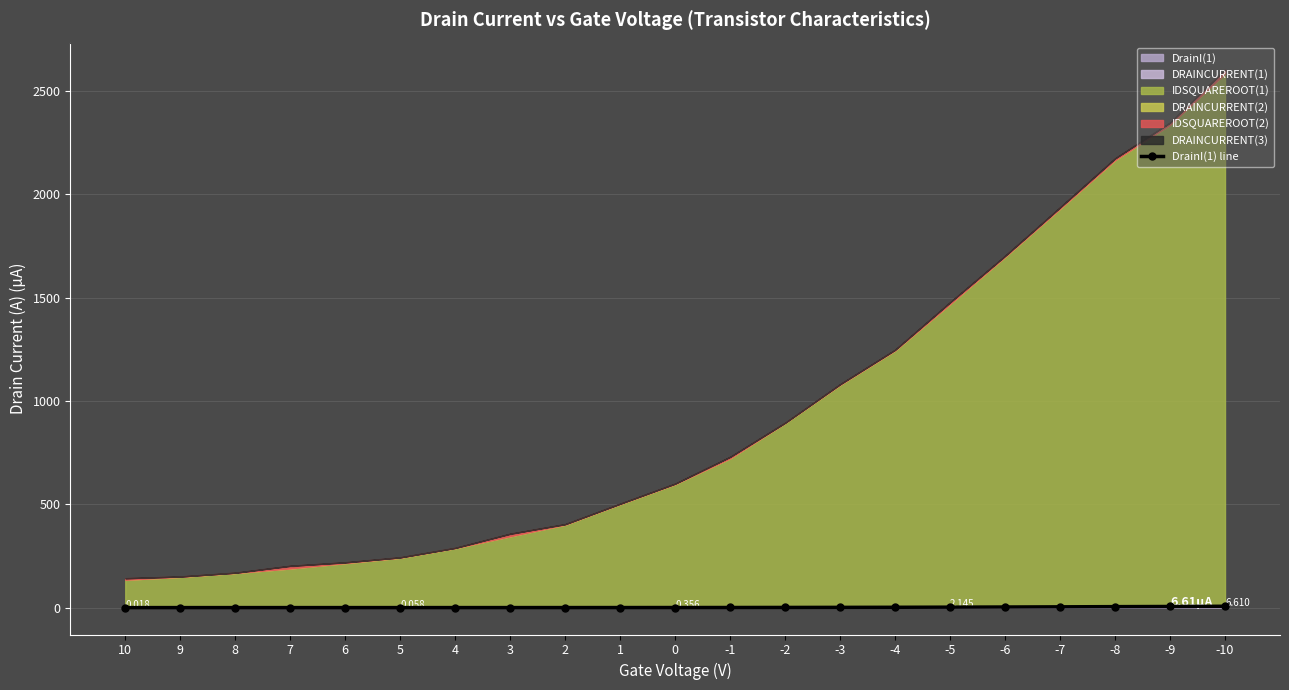

True or false: the data has more than 1 interior local peaks.

False